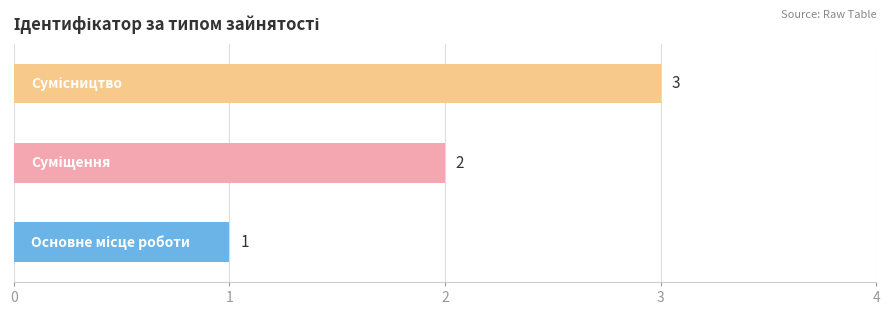

What is the maximum value shown in the chart?

3